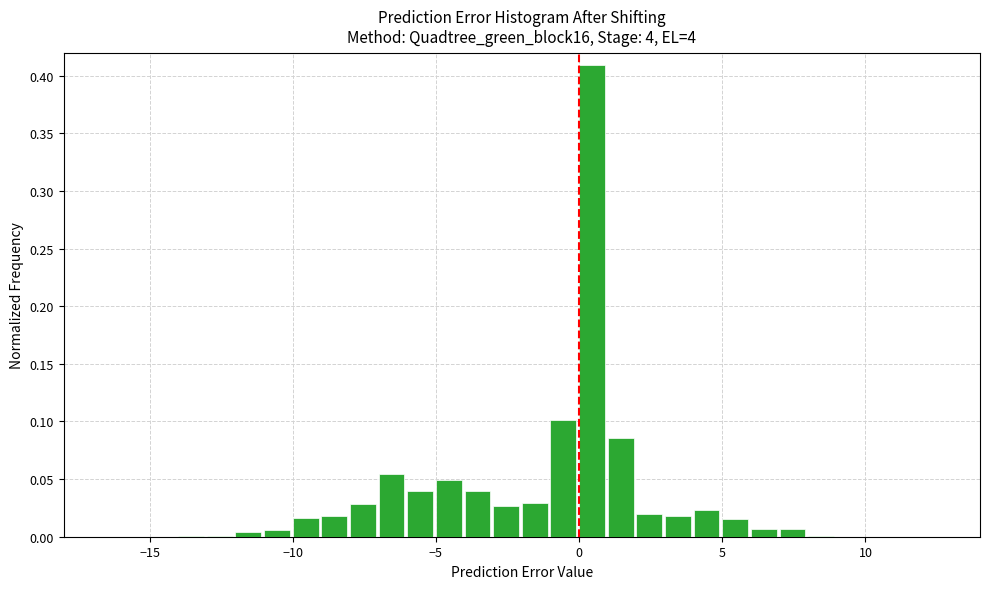

Around what value on the x-axis is the tallest bar? Give the approximate position of its centre, as read against the axis.

0.5